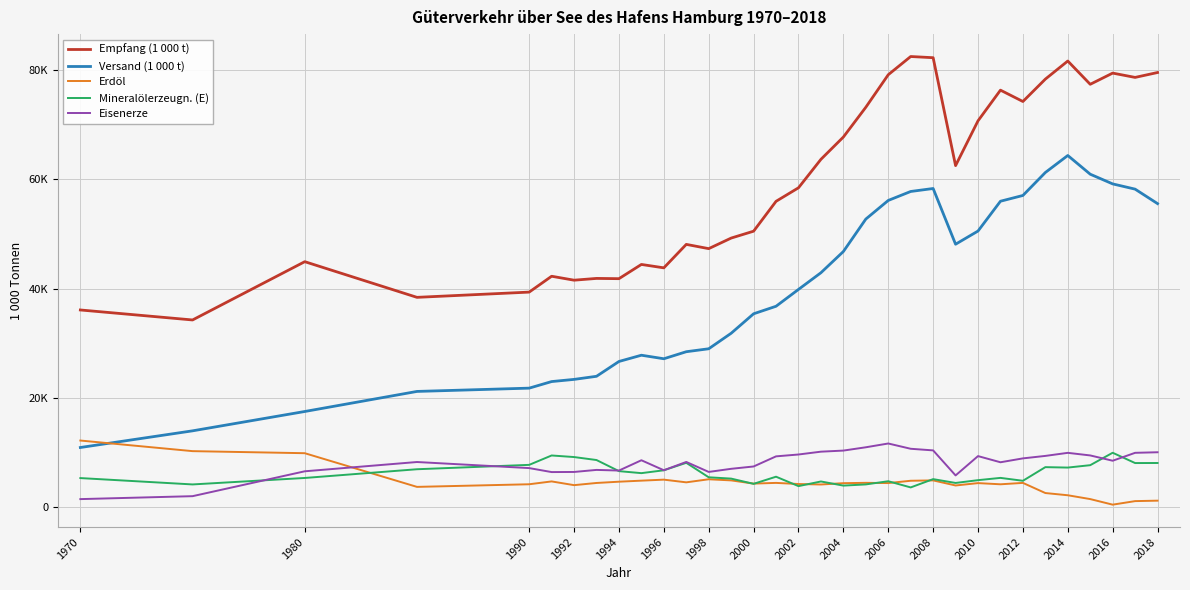

Does the chart have visible grid lines?

Yes